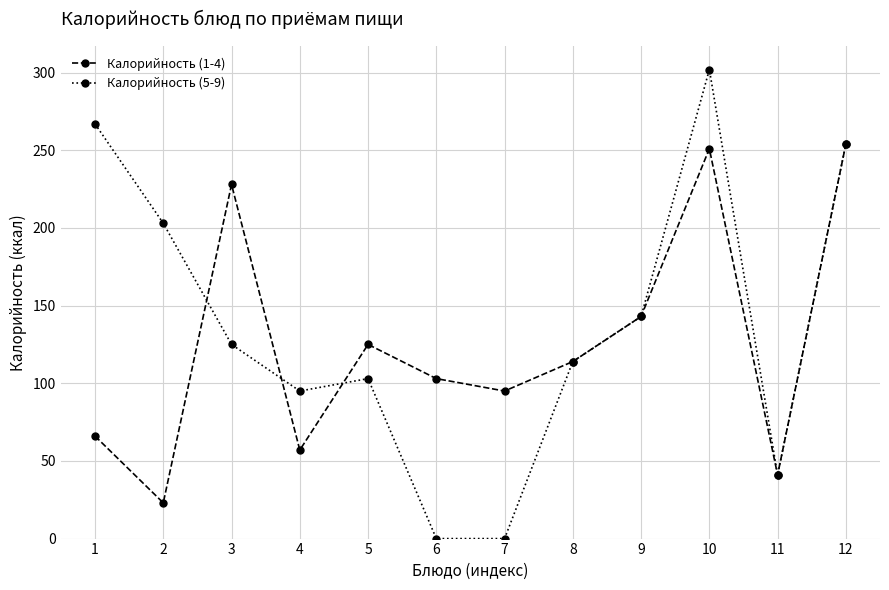

The value of Калорийность (1-4) at 9 is 143. True or false?

True